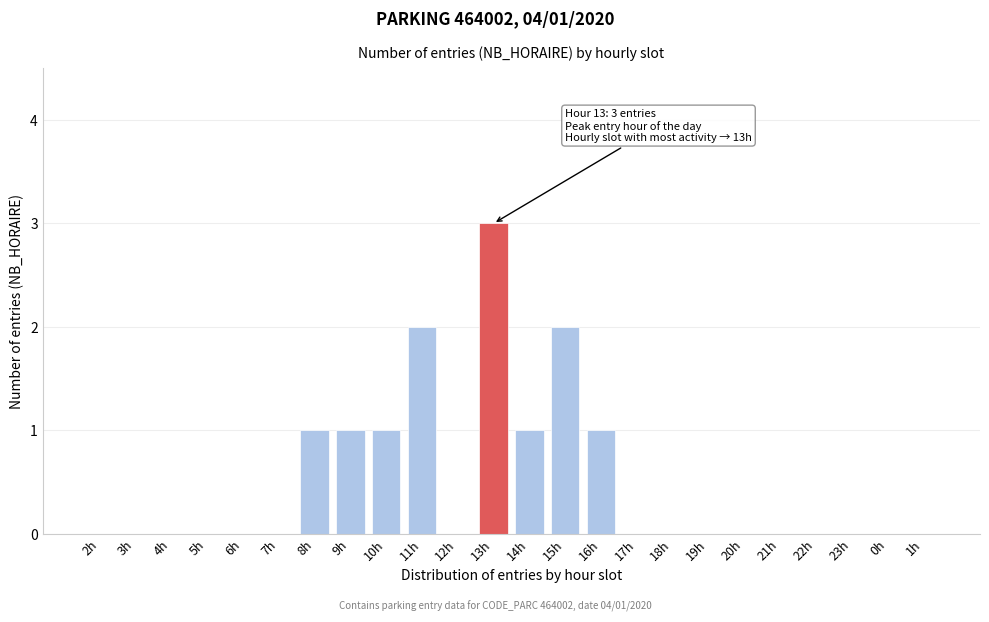

Reading left to right, list all the values displayed in this chart.

2h=0	3h=0	4h=0	5h=0	6h=0	7h=0	8h=1	9h=1	10h=1	11h=2	12h=0	13h=3	14h=1	15h=2	16h=1	17h=0	18h=0	19h=0	20h=0	21h=0	22h=0	23h=0	0h=0	1h=0